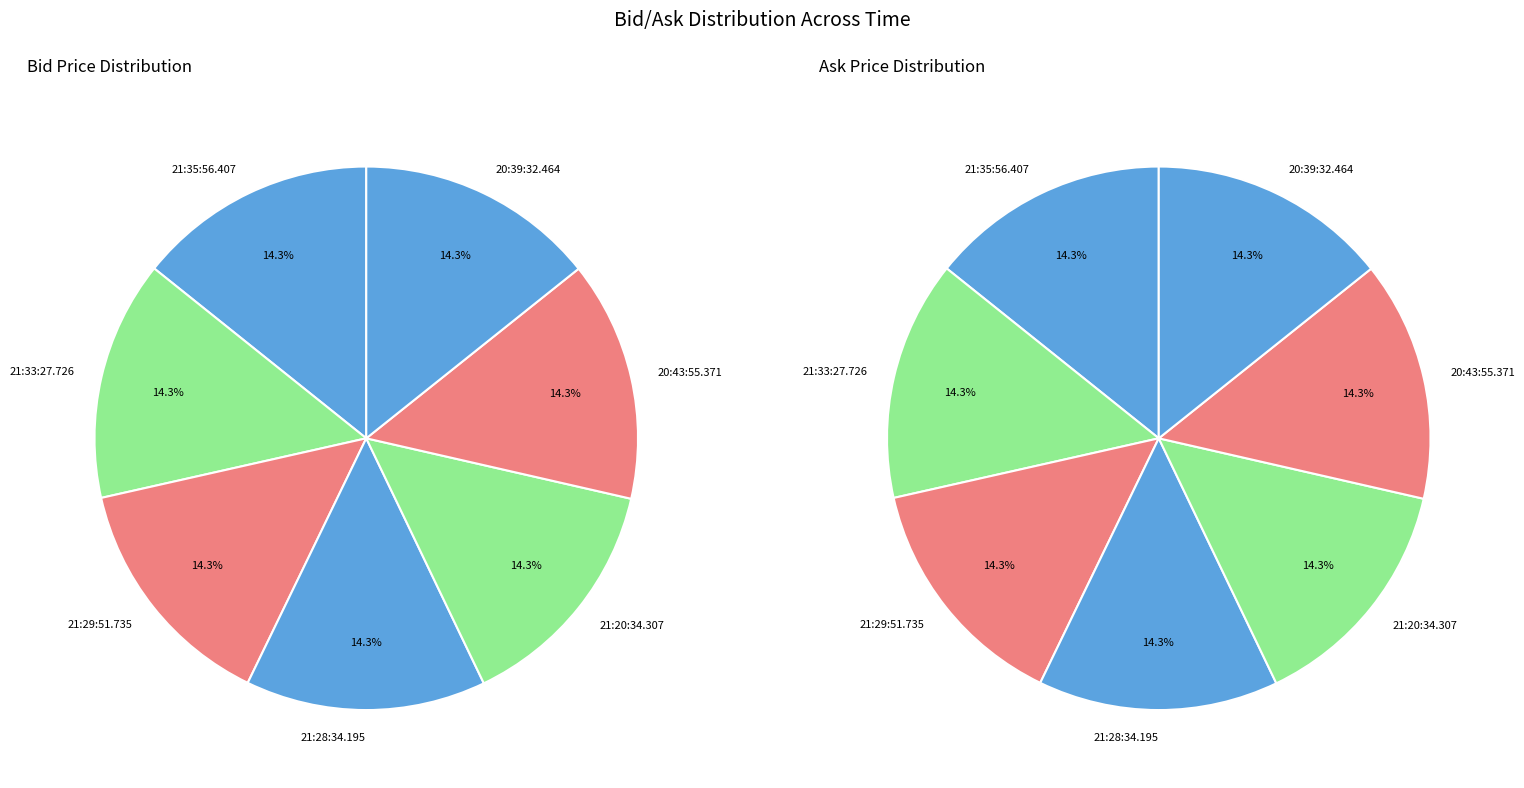

Combined, do ask_values and 6 account for over 50%?

No